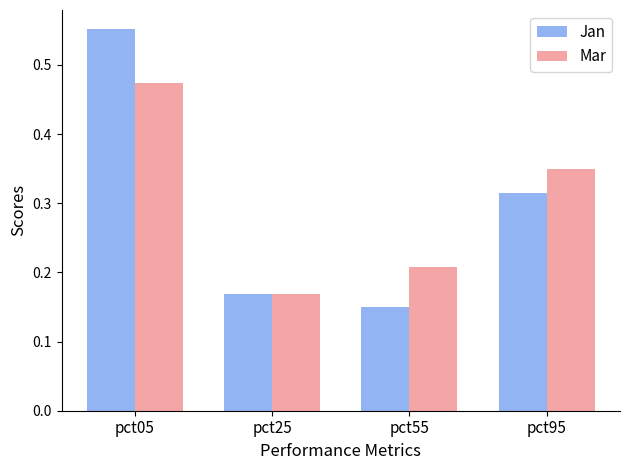

What is the sum of all Mar values?

1.2